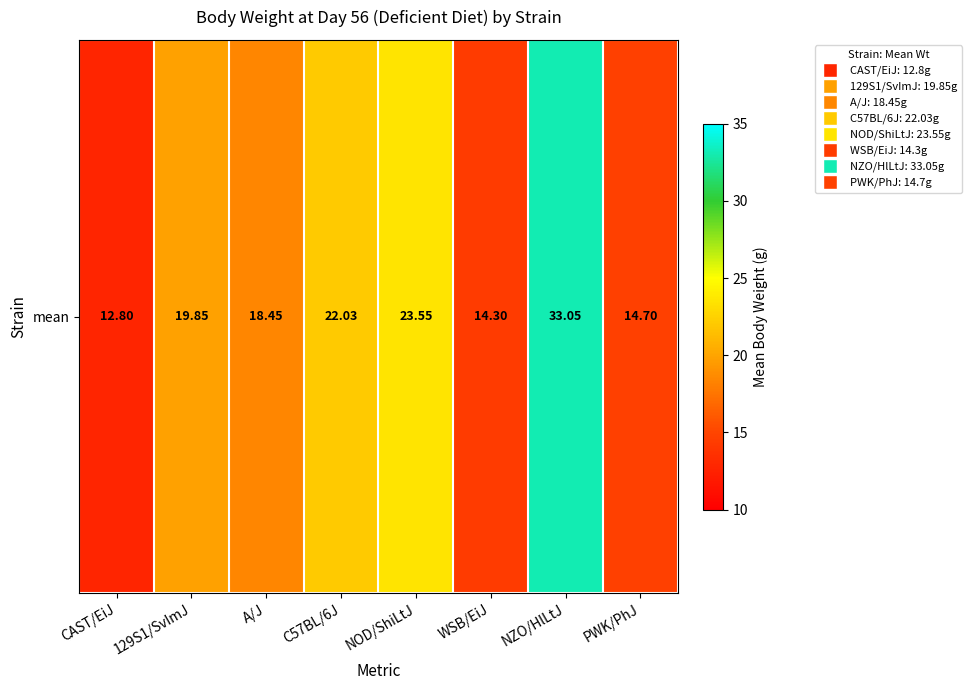

What is the minimum value shown in the chart?

12.8